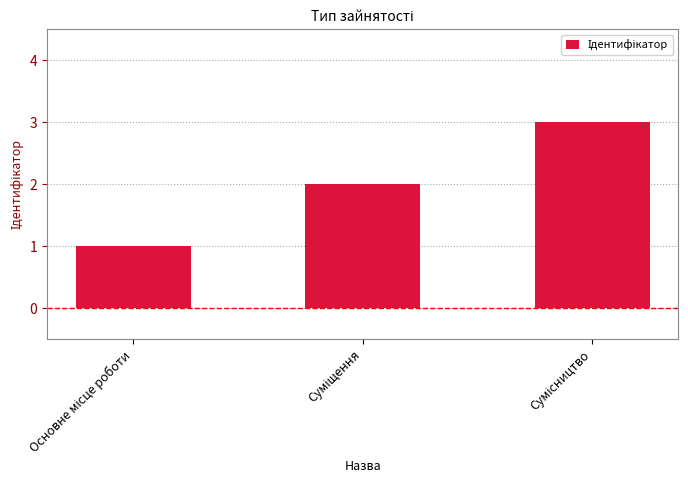

What is the average value?

2